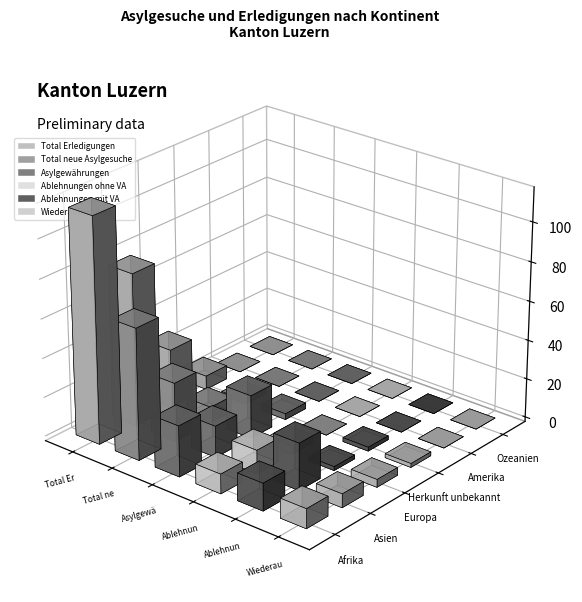

What position from the left is Asien?

2